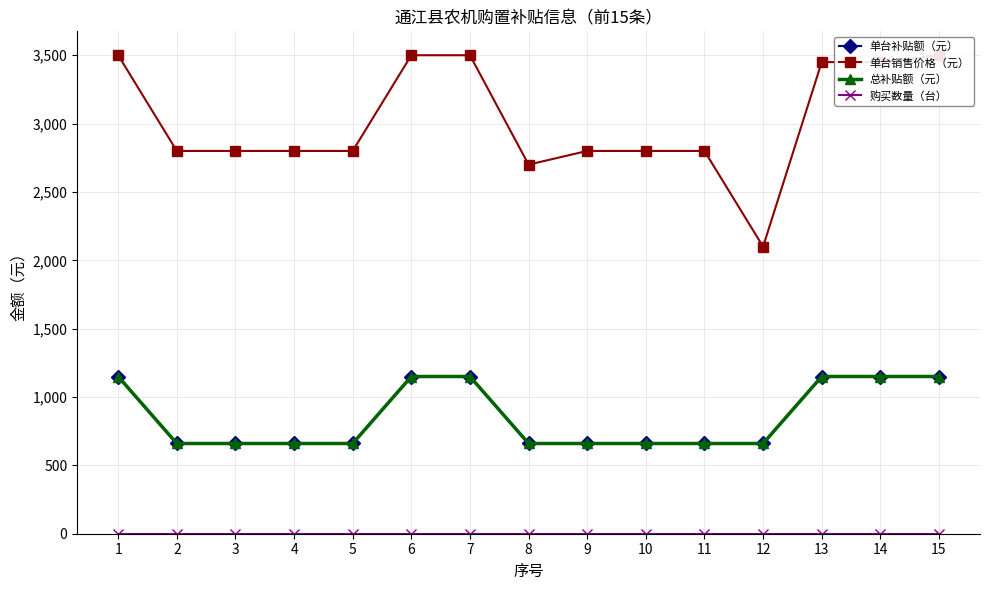

The value of 单台补贴额（元） at 12 is 660. True or false?

True